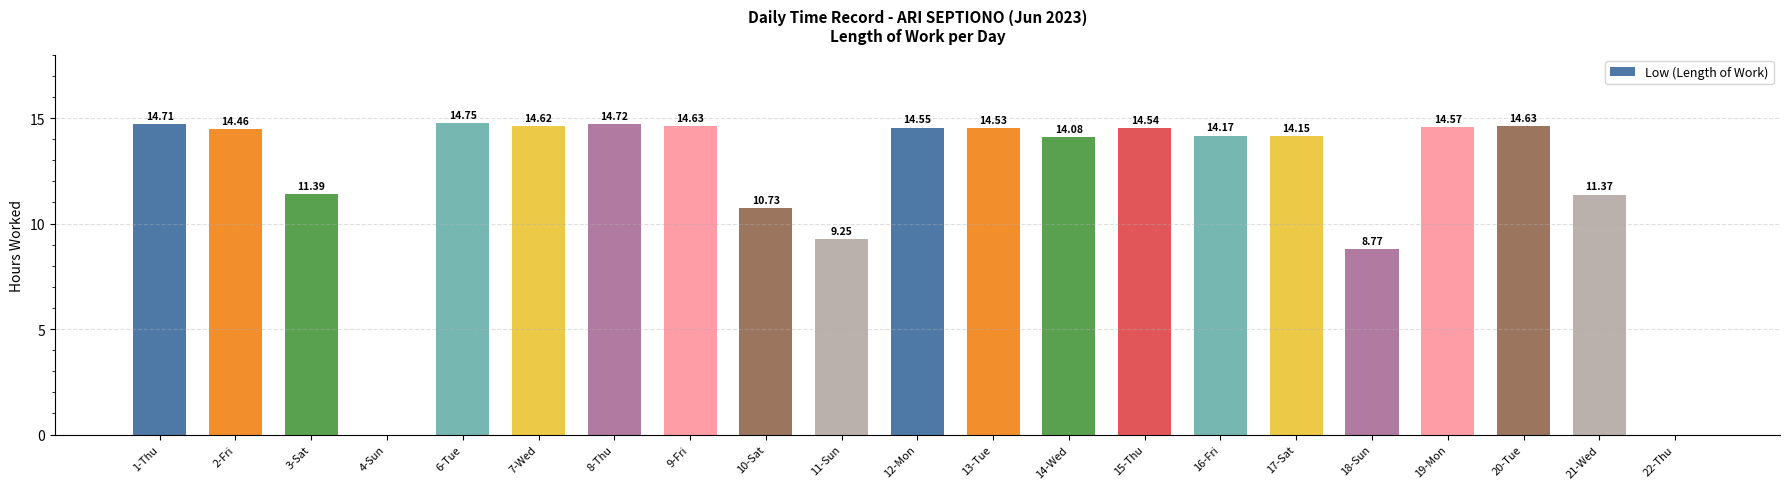

At which label does the data first exceed 14?

1-Thu